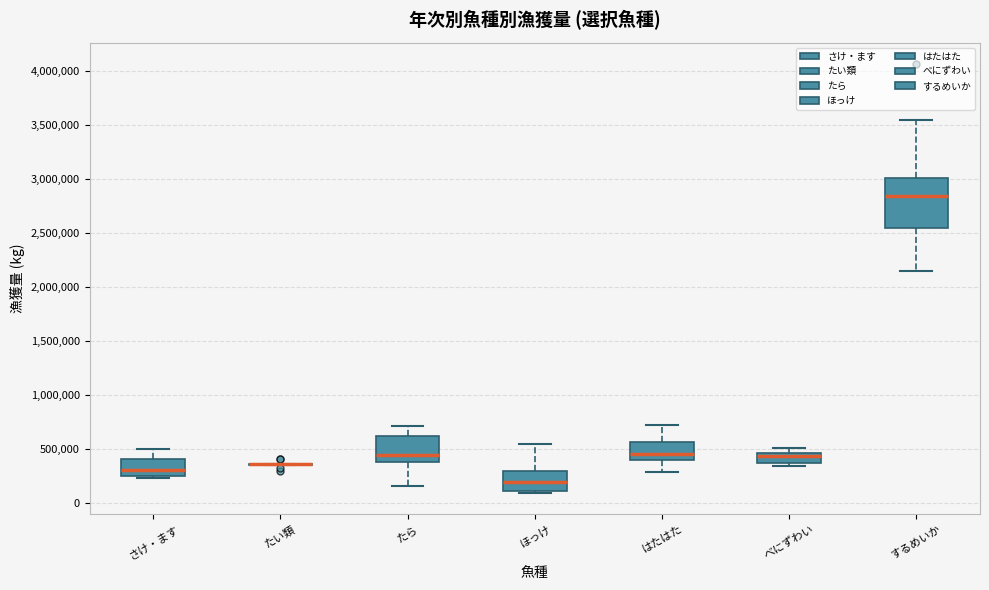

Comparing the boxes themselves (not the whiskers), which one is the tallest?

するめいか